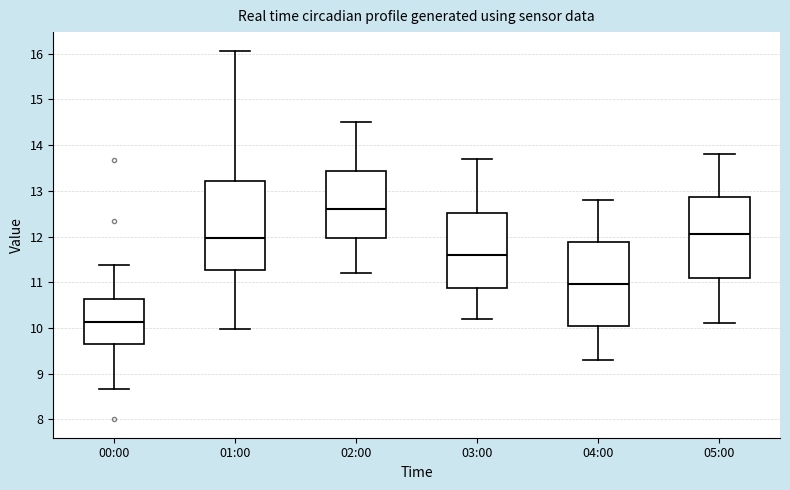

Where does the median line of the box for 04:00 sit on the y-axis? The values are not printed on the chart, so give them approximately, as read against the axis.

11.0